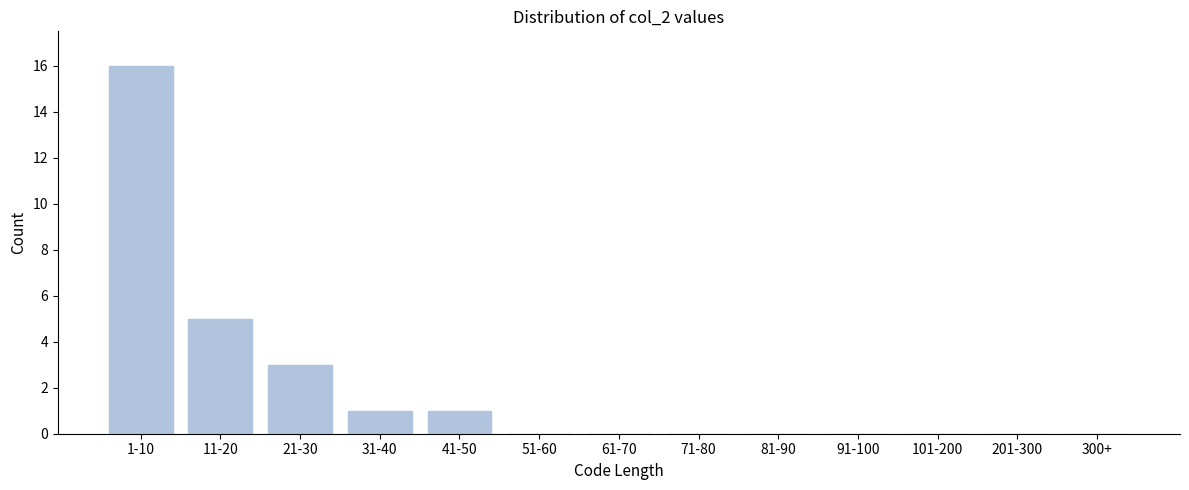

Reading left to right, list all the values displayed in this chart.

1-10=16	11-20=5	21-30=3	31-40=1	41-50=1	51-60=0	61-70=0	71-80=0	81-90=0	91-100=0	101-200=0	201-300=0	300+=0